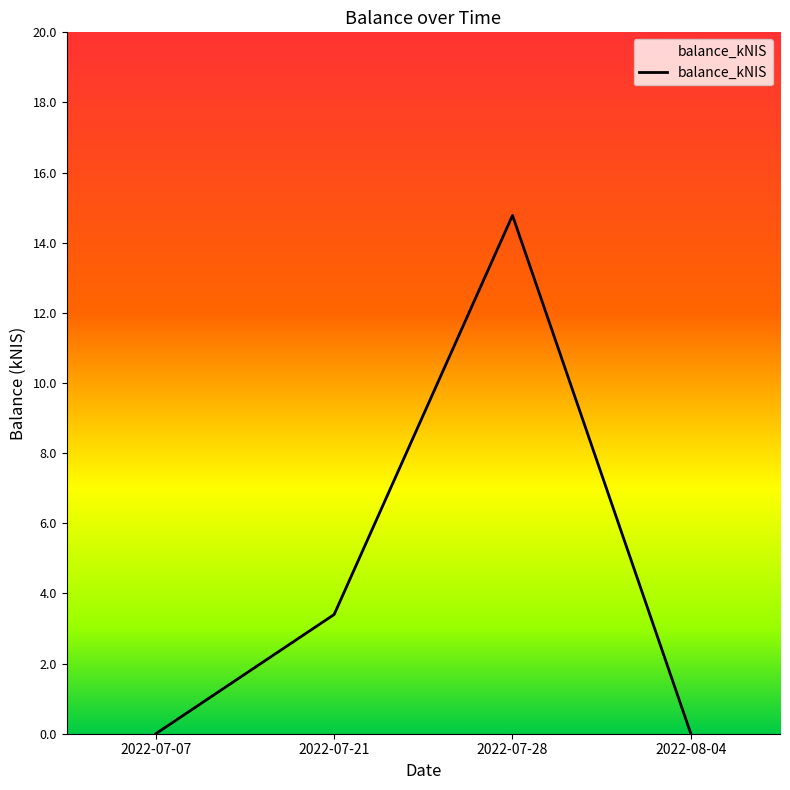

Approximately how many times larger is the value at 2022-07-28 compared to 2022-07-21?

4.3